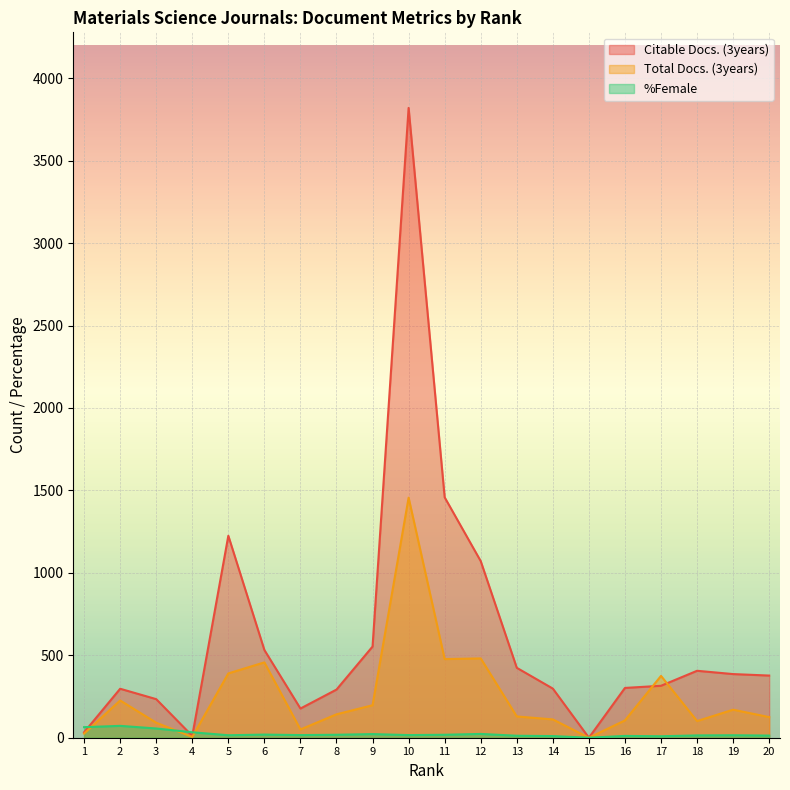

Reading left to right, transcribe all the data shown in this chart.

Citable Docs. (3years): 1=33	2=297	3=234	4=11	5=1225	6=532	7=177	8=292	9=553	10=3820	11=1458	12=1071	13=424	14=298	15=0	16=302	17=315	18=406	19=386	20=377
Total Docs. (3years): 1=25	2=226	3=91	4=5	5=390	6=457	7=50	8=142	9=197	10=1456	11=477	12=481	13=129	14=111	15=0	16=105	17=375	18=101	19=170	20=125
%Female: 1=64	2=72	3=56	4=33	5=15	6=19	7=16	8=18	9=22	10=16	11=18	12=23	13=12	14=10	15=0	16=11	17=9	18=14	19=15	20=13